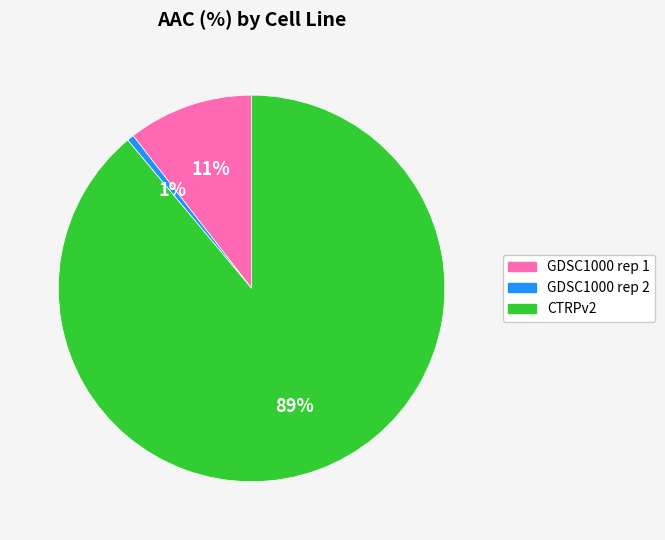

Is it true that GDSC1000 rep 1 is 11% of the pie?

True